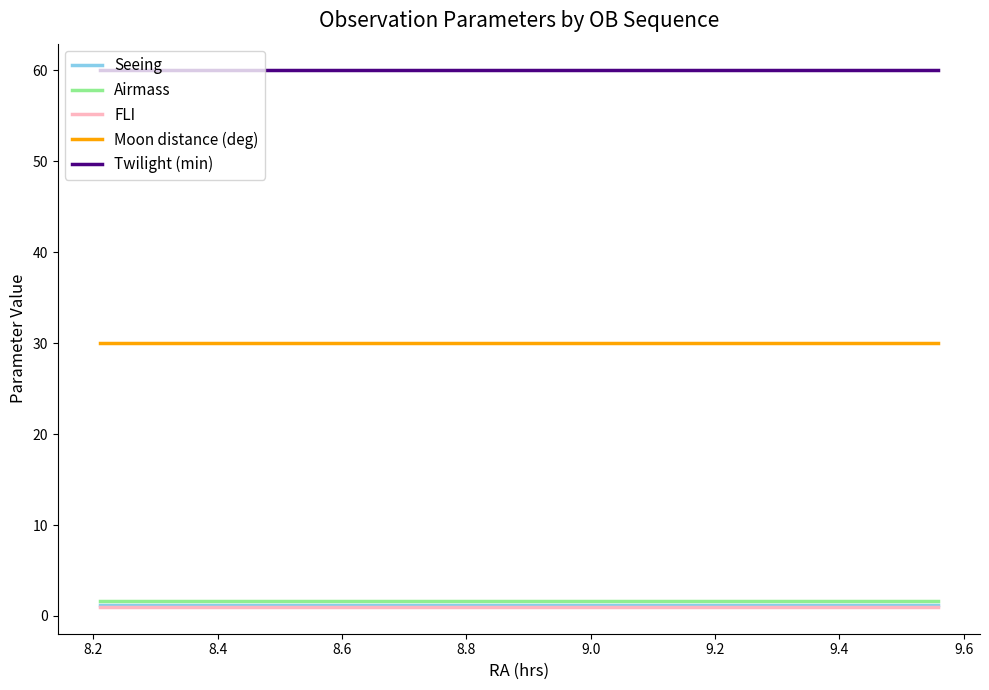

True or false: Moon distance (deg) and Twilight (min) cross at least once.

False